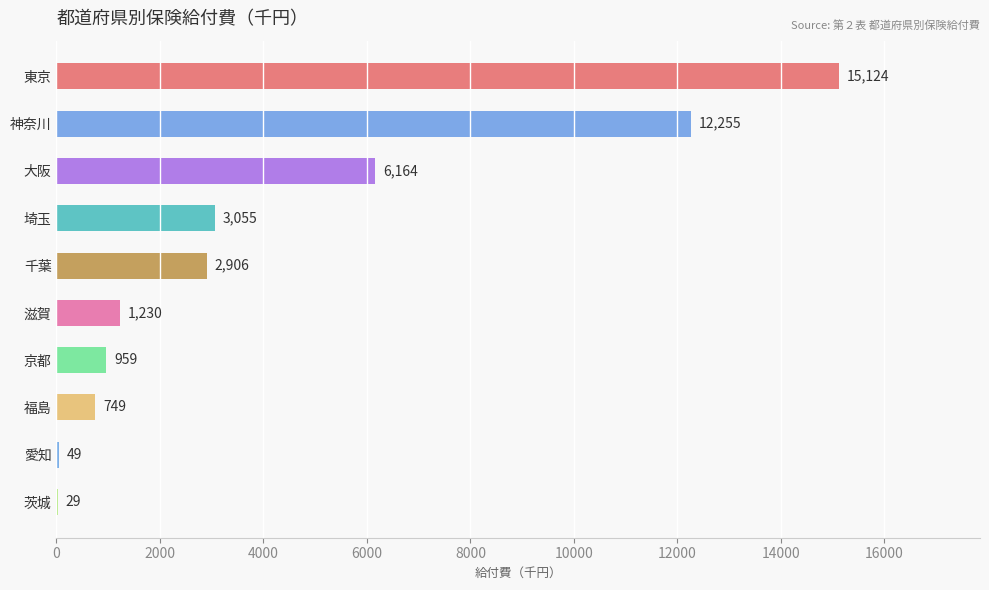

Does the chart contain stacked bars?

No